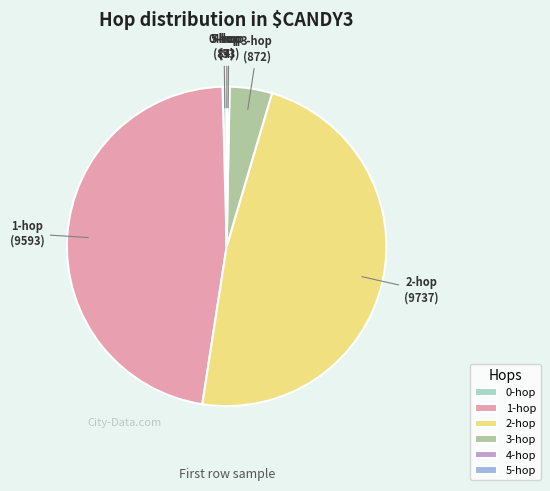

Do 3-hop and 1-hop together represent more than half of the pie?

Yes